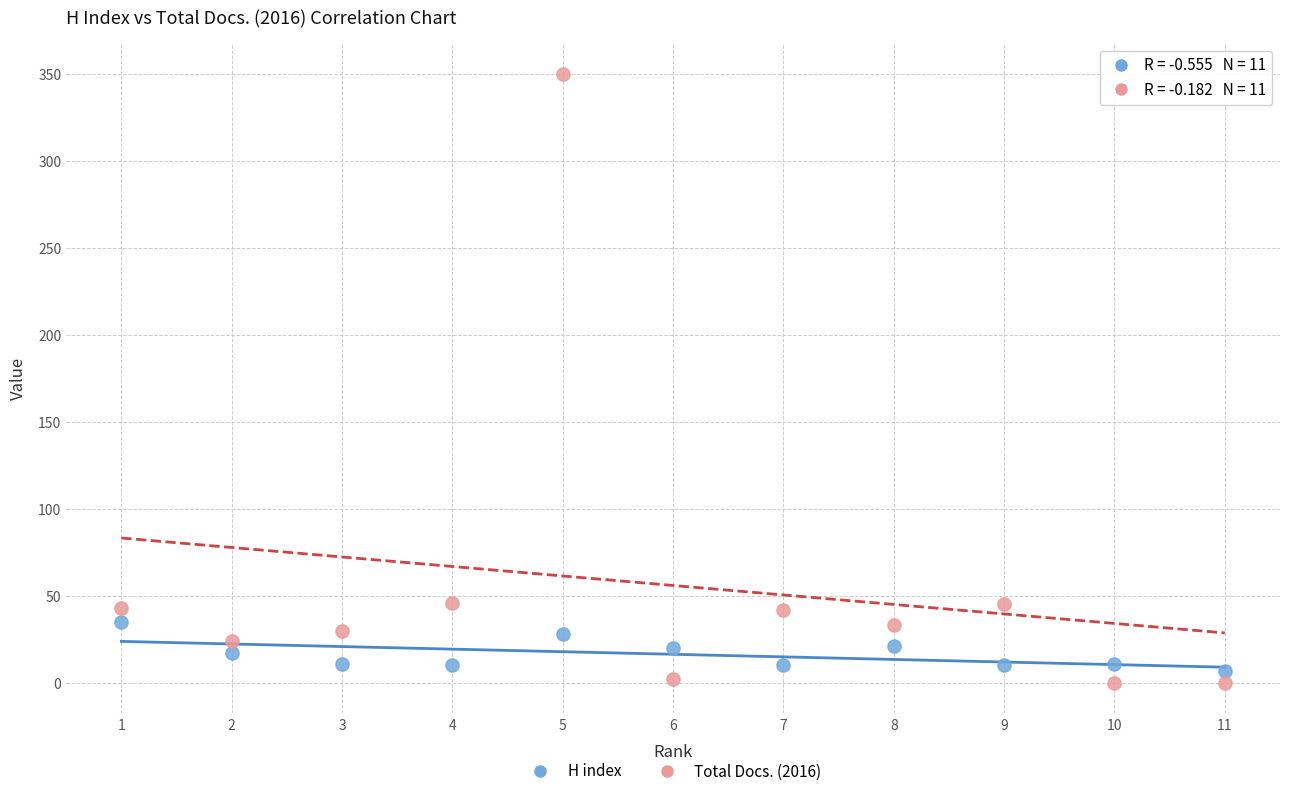

Which series reaches the maximum Y coordinate?

Total Docs. (2016)